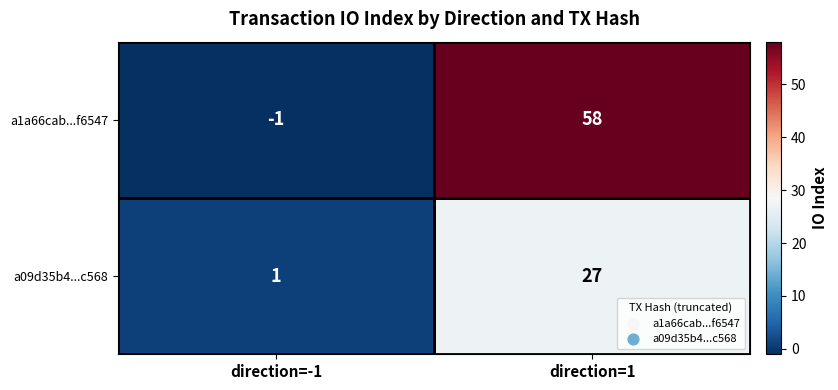

What is the difference between the highest and lowest values at direction=1?

31